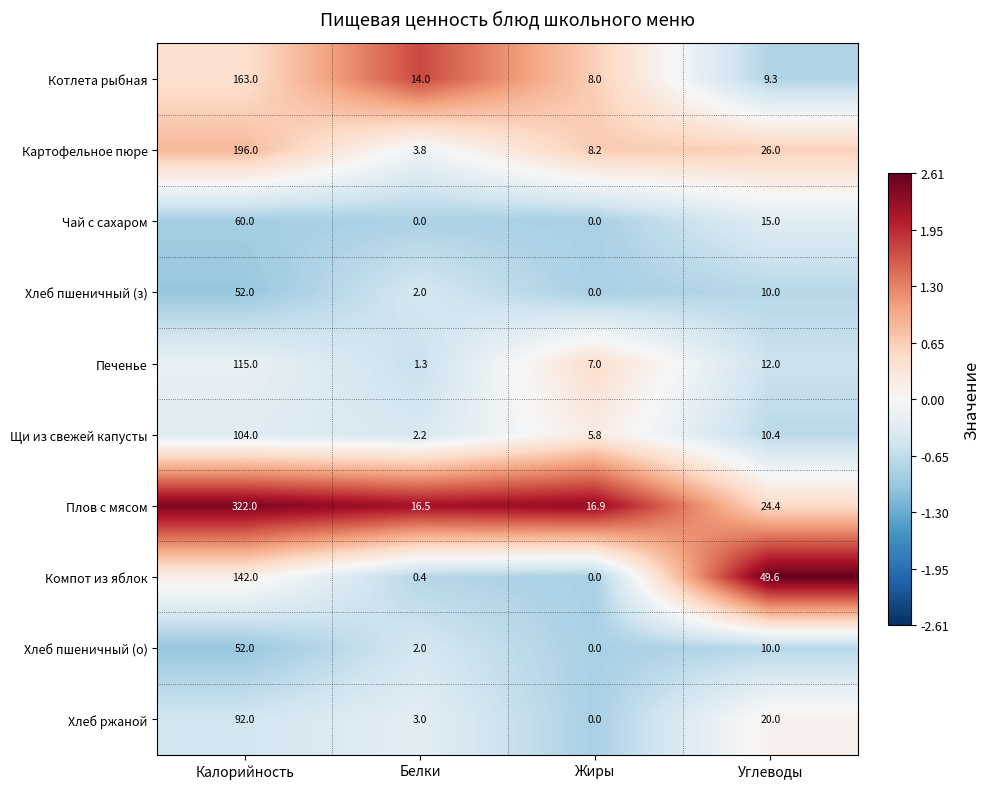

What is the lowest value of the Картофельное пюре series?

3.8